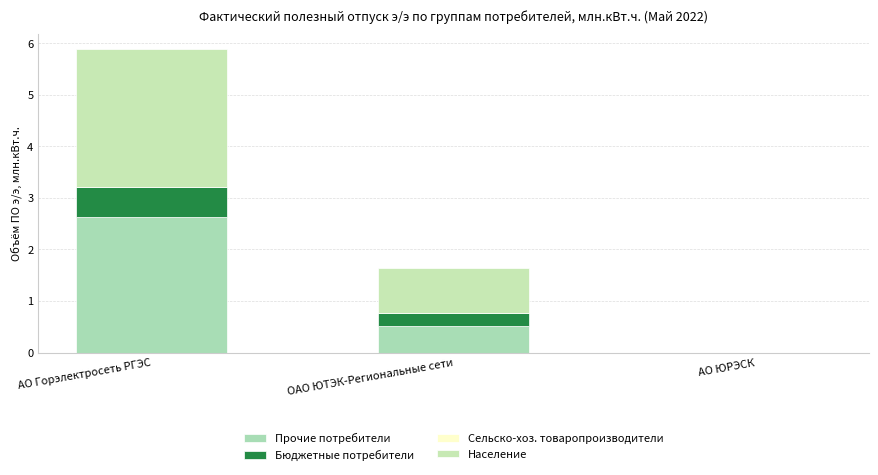

At which label does Прочие потребители reach its peak?

АО Горэлектросеть РГЭС